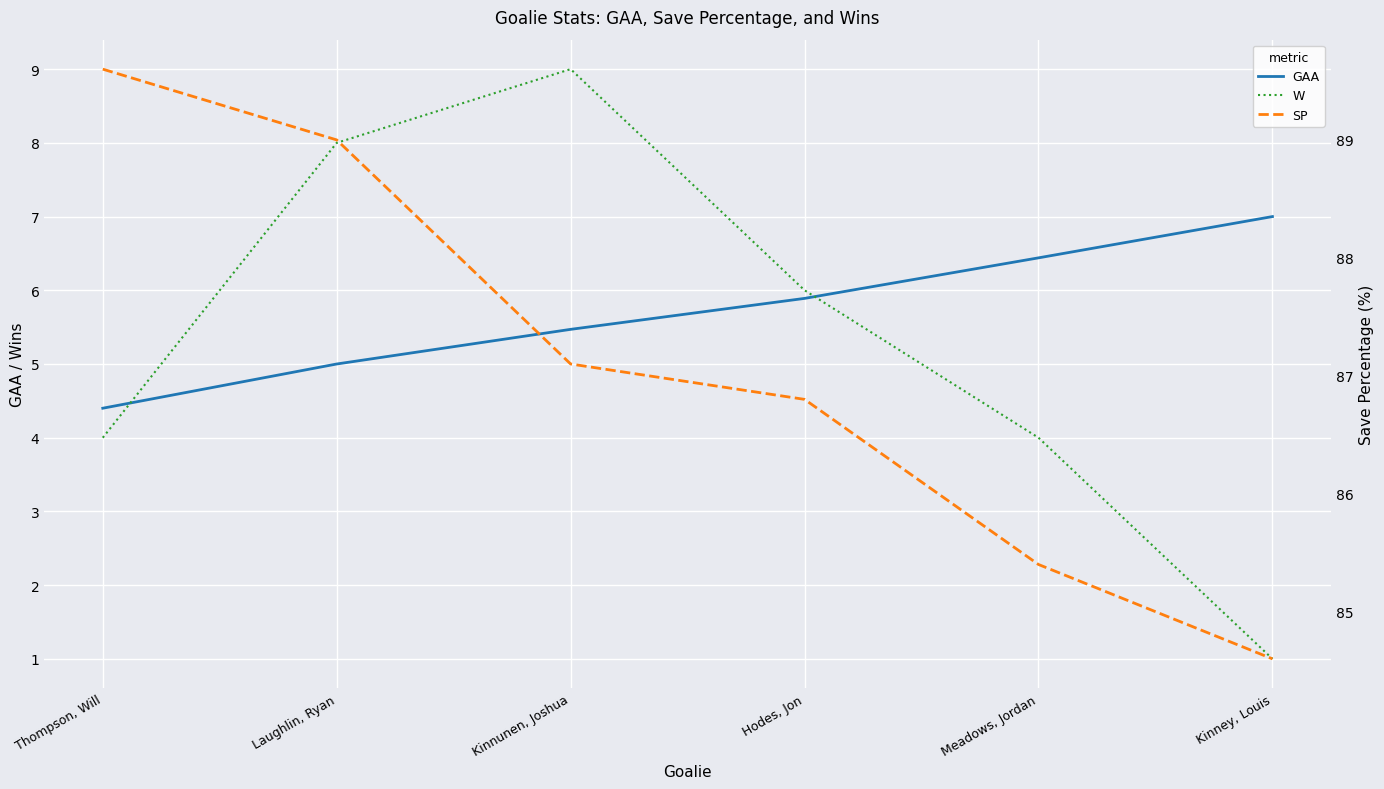

Reading left to right, list all the values displayed in this chart.

GAA: Thompson, Will=4.4	Laughlin, Ryan=5.0	Kinnunen, Joshua=5.5	Hodes, Jon=5.9	Meadows, Jordan=6.4	Kinney, Louis=7.0
W: Thompson, Will=4.0	Laughlin, Ryan=8.0	Kinnunen, Joshua=9.0	Hodes, Jon=6.0	Meadows, Jordan=4.0	Kinney, Louis=1.0
SP: Thompson, Will=89.6	Laughlin, Ryan=89.0	Kinnunen, Joshua=87.1	Hodes, Jon=86.8	Meadows, Jordan=85.4	Kinney, Louis=84.6